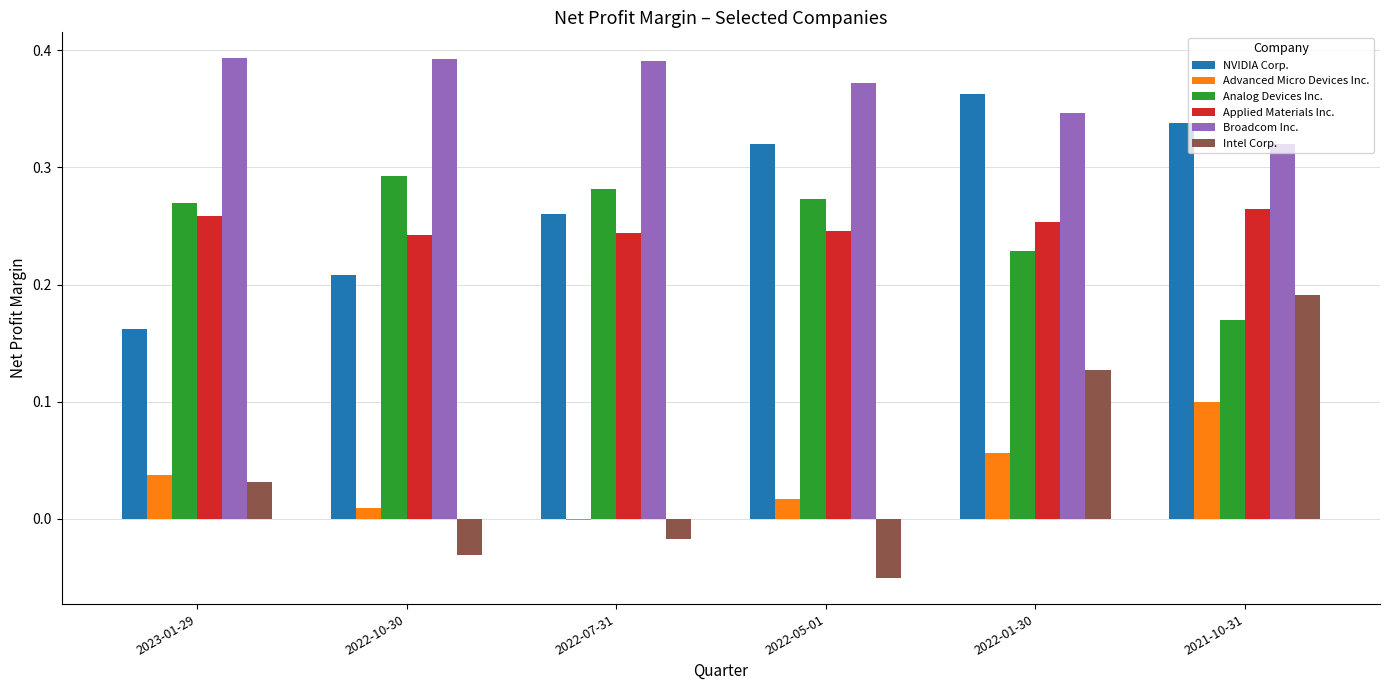

Which series has the largest total across all categories?

Broadcom Inc.